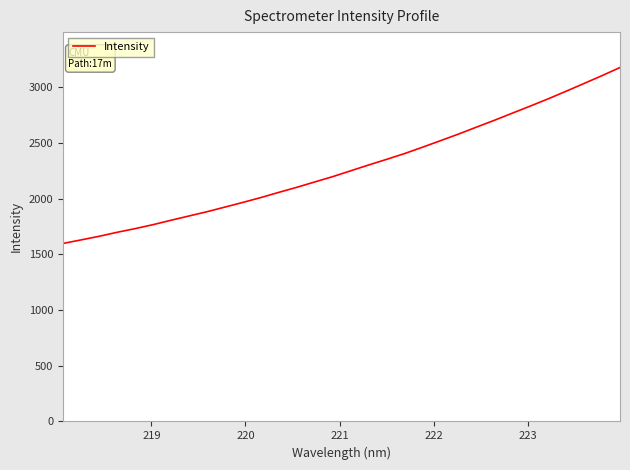

What is the average value?

2281.4